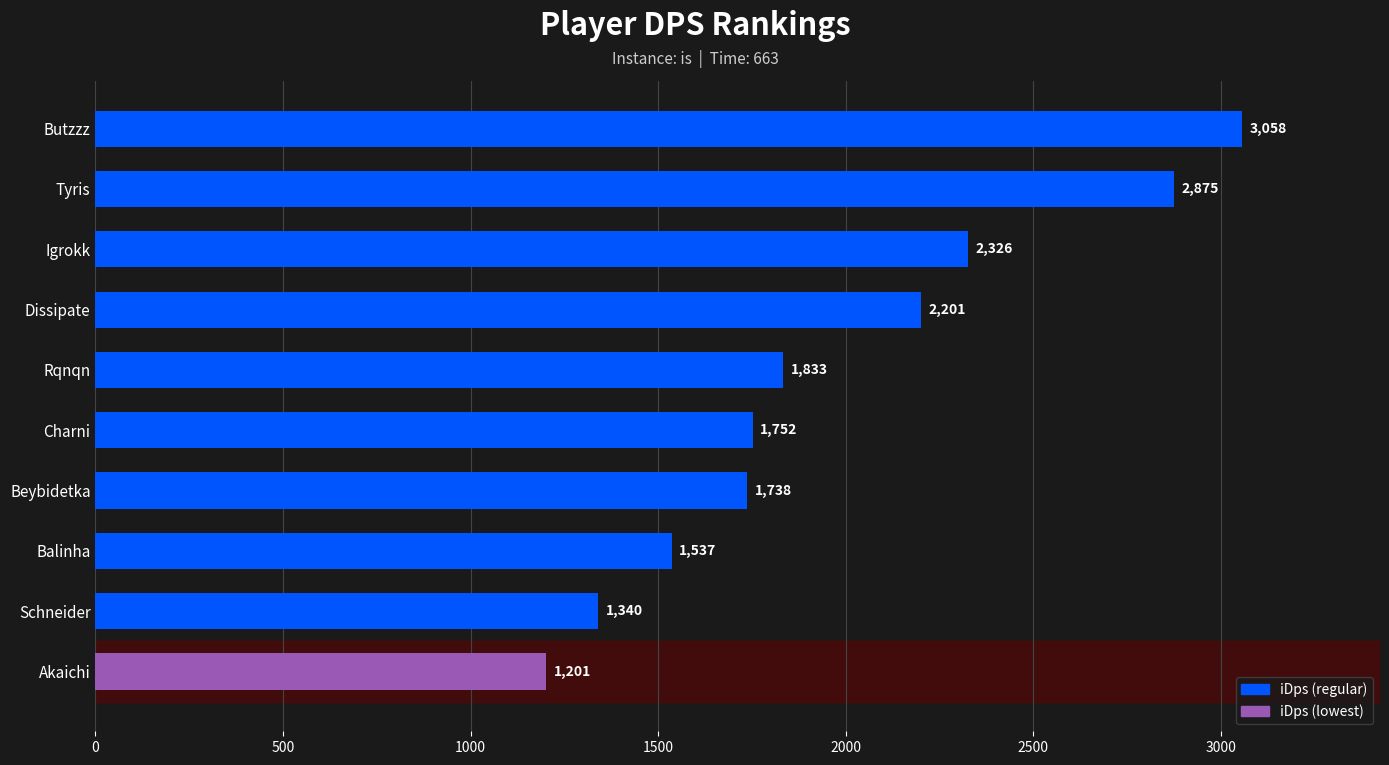

What is the difference between the maximum and minimum values?

1856.9